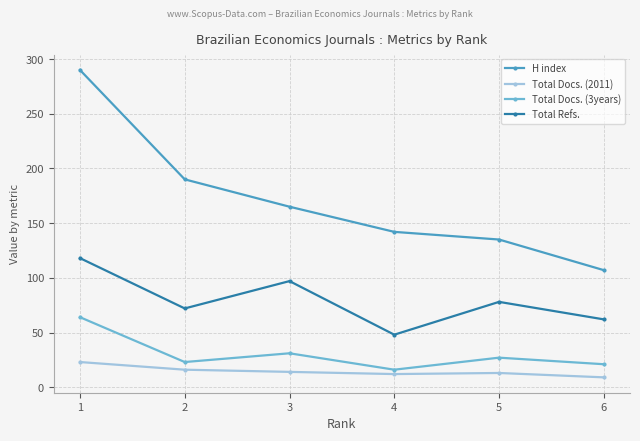

Rank the series by their maximum value, from lowest to highest.

Total Docs. (2011), Total Docs. (3years), Total Refs., H index